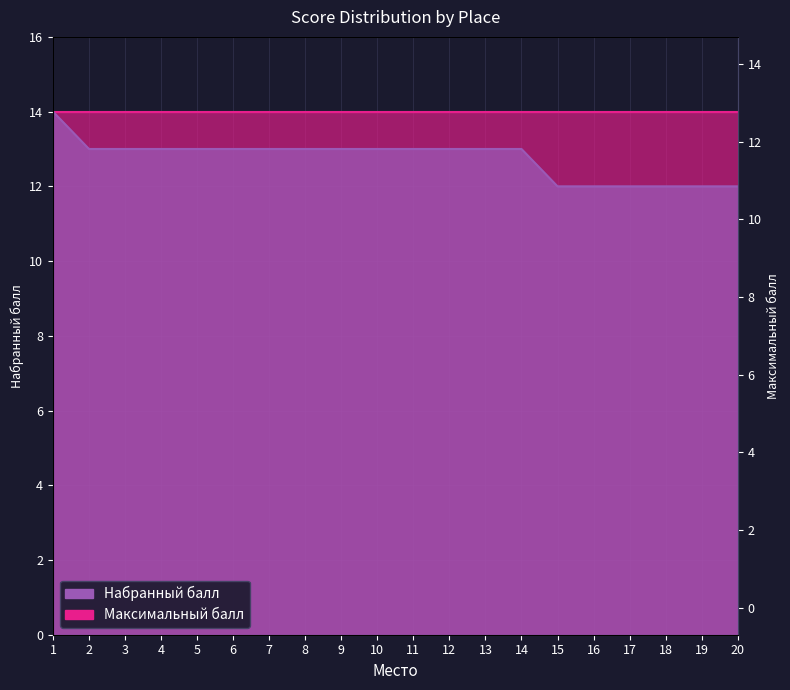

Reading left to right, extract all data points from this chart.

14	13	13	13	13	13	13	13	13	13	13	13	13	13	12	12	12	12	12	12